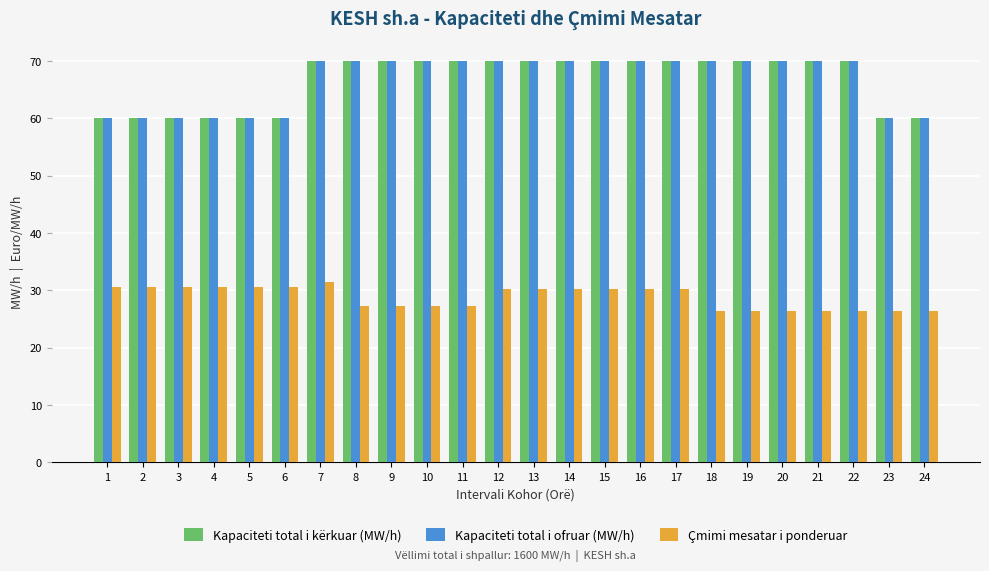

True or false: Kapaciteti total i ofruar (MW/h) has a value of 92.7 at 15.

False